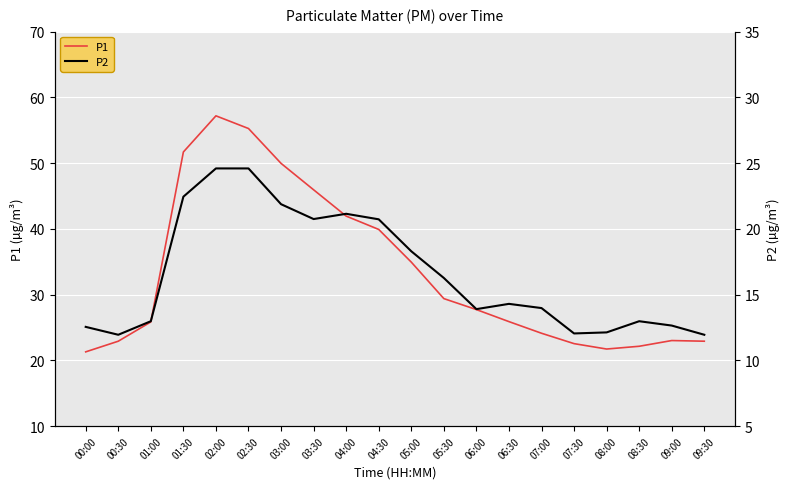

The value of P2 at 05:30 is 16.3. True or false?

True